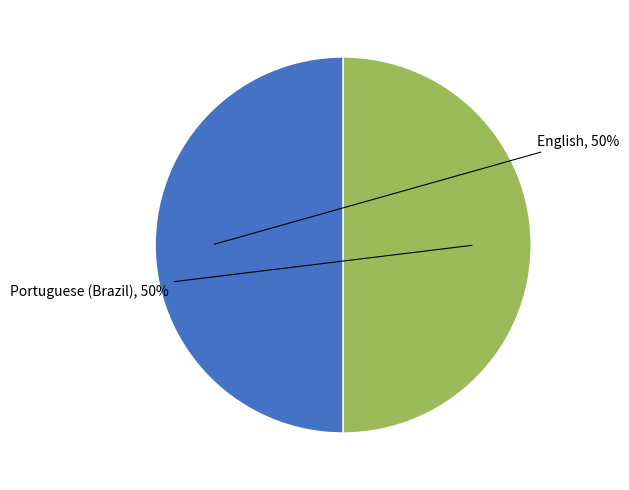

To the nearest percent, what is the average slice percentage?

50%